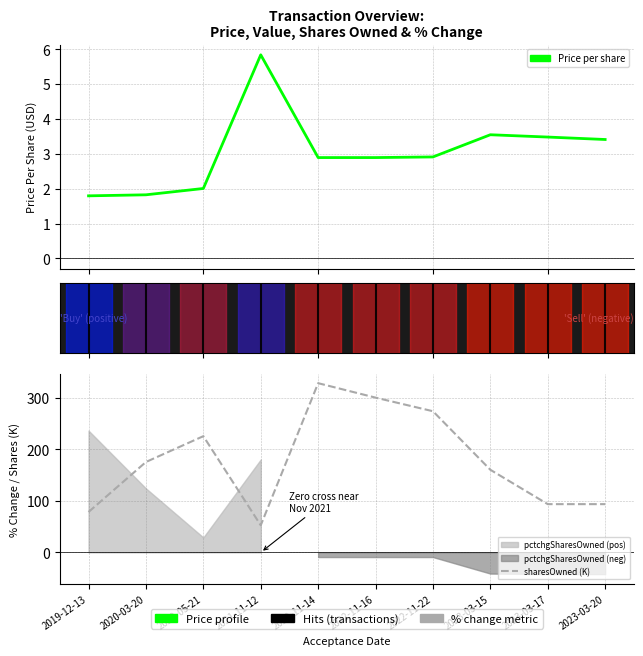

Reading right to left, what are all the values shown in this chart?

transactionPricePerShare: 3.4	3.5	3.5	2.9	2.9	2.9	5.8	2.0	1.8	1.8
sharesOwned (K): 93.5	93.5	160.1	273.5	299.9	327.8	52.6	225.2	175.2	78.3